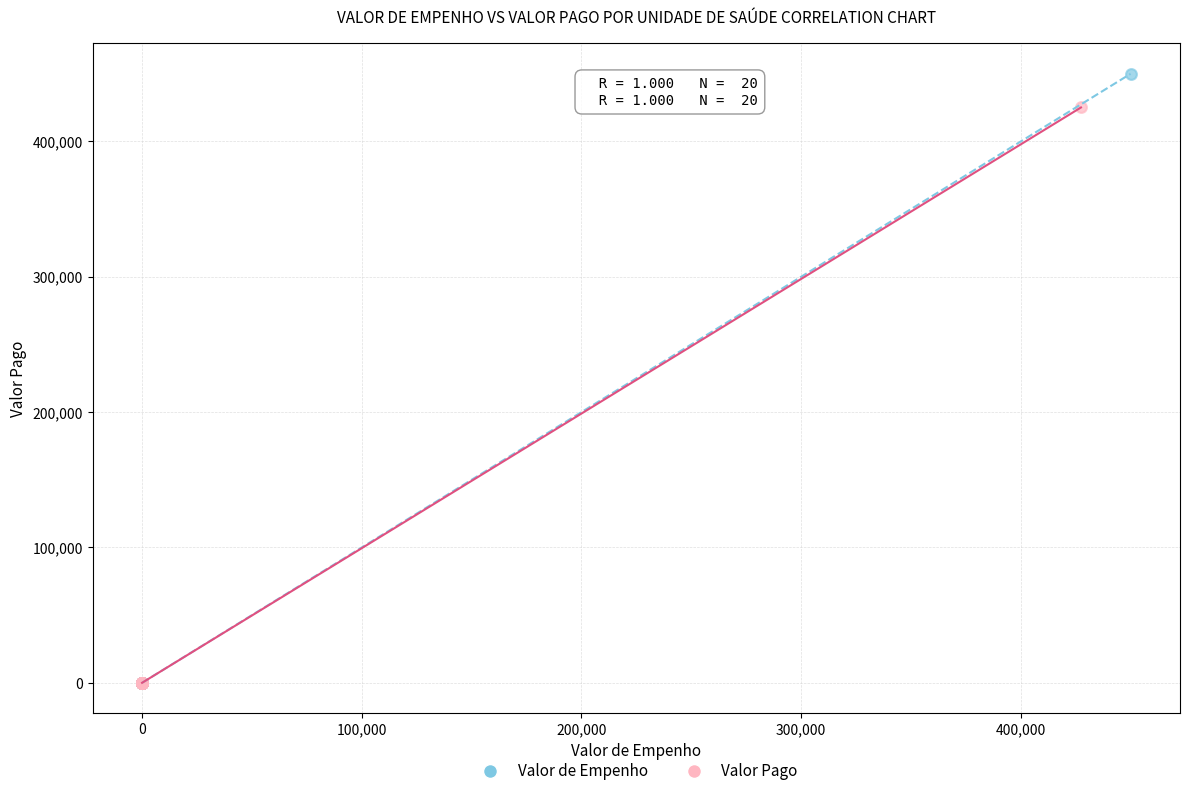

Which series reaches the maximum Y coordinate?

Valor de Empenho